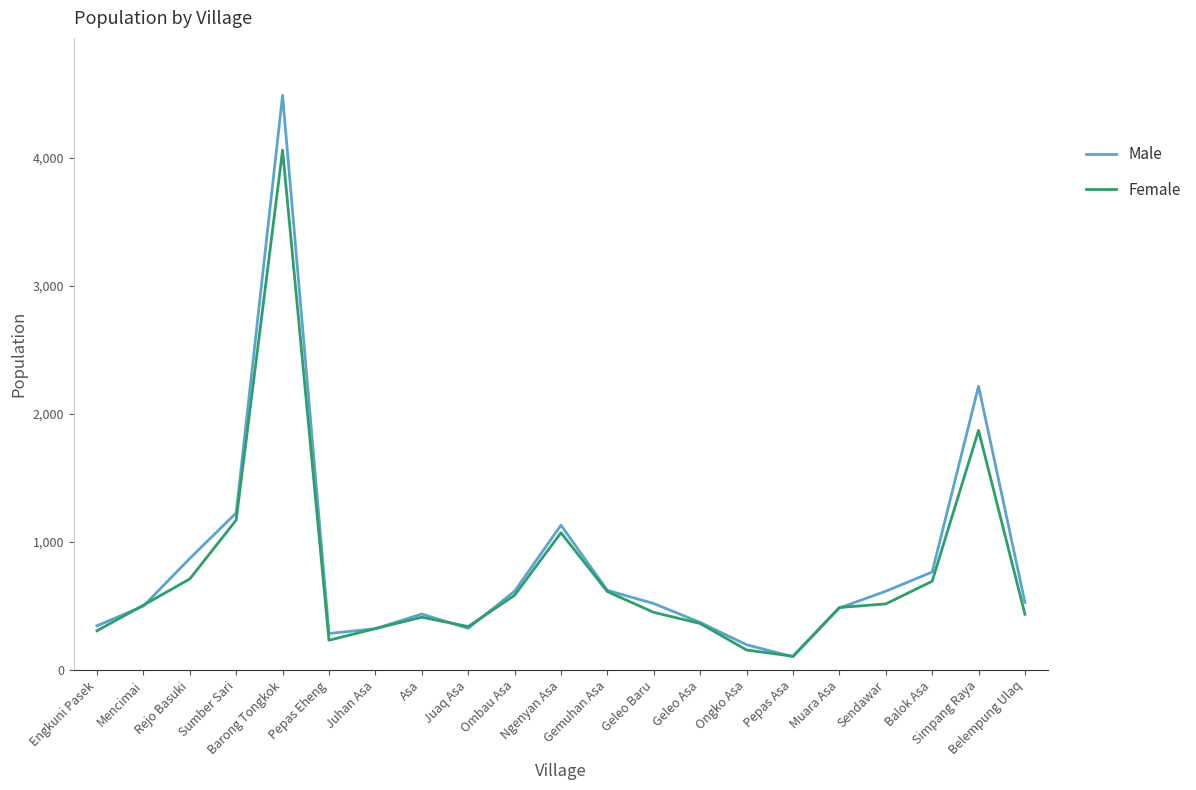

What is the maximum value for Male?

4490